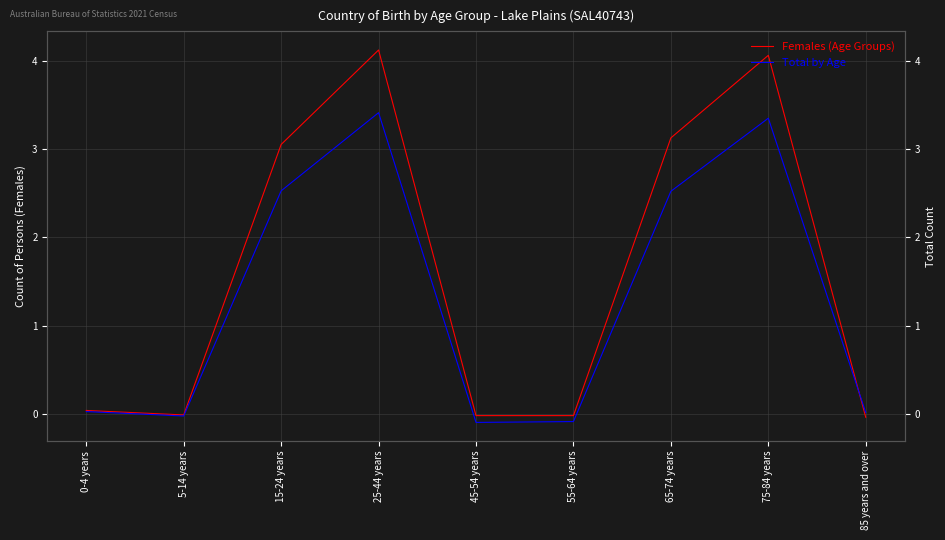

What is the difference between the maximum and minimum values in the Females (Age Groups) series?

4.2